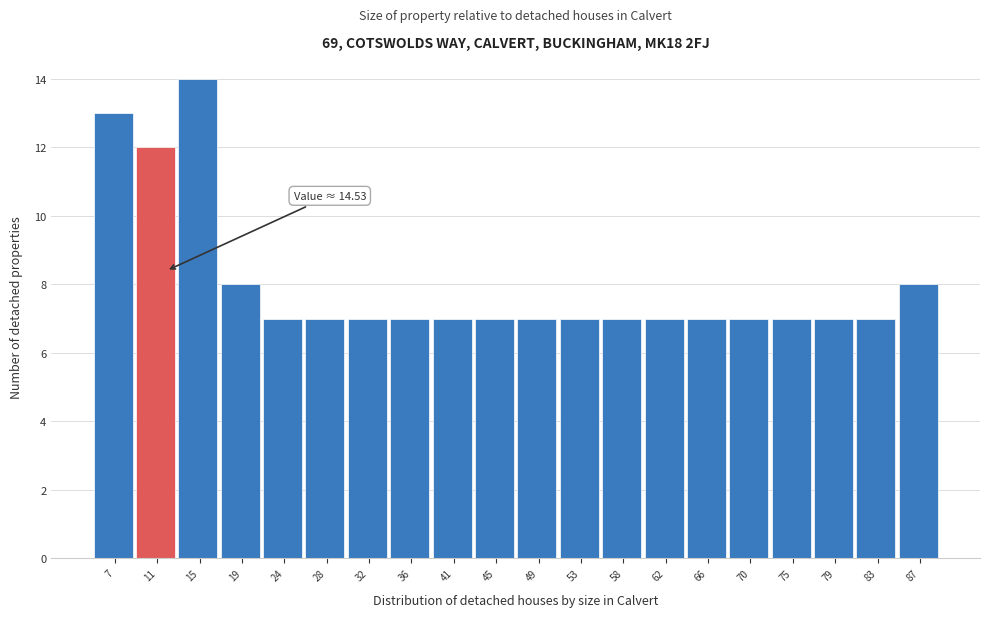

Reading left to right, transcribe all the data shown in this chart.

7=13	11=12	15=14	19=8	24=7	28=7	32=7	36=7	41=7	45=7	49=7	53=7	58=7	62=7	66=7	70=7	75=7	79=7	83=7	87=8